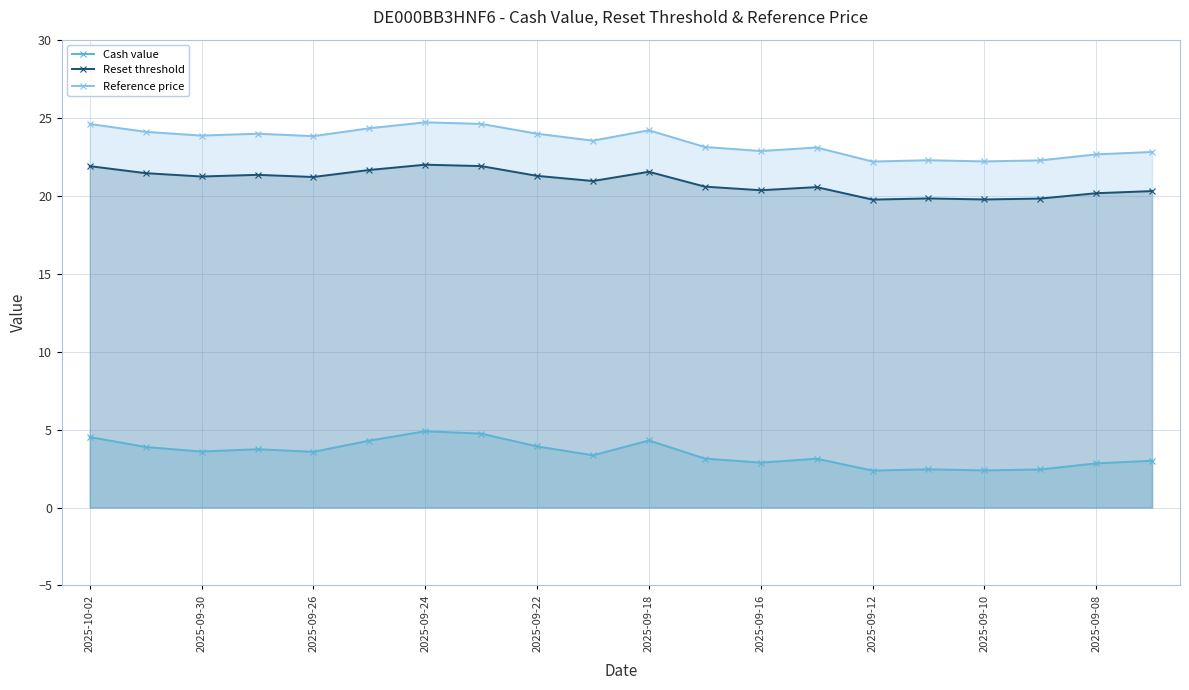

How many data points in Reset threshold are less than 21?

10